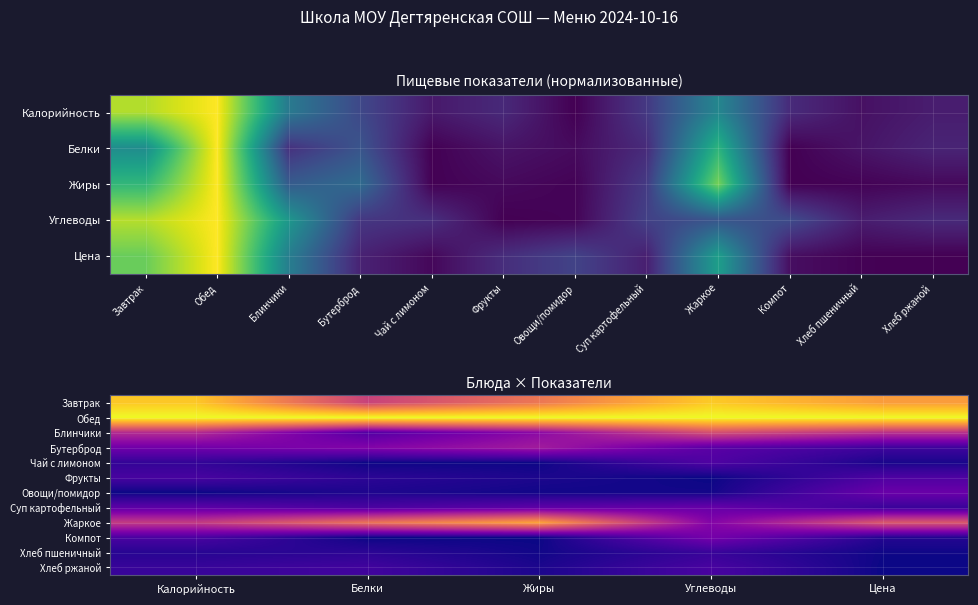

Is the value of Чай с лимоном at Цена greater than the value of Обед at Белки?

No